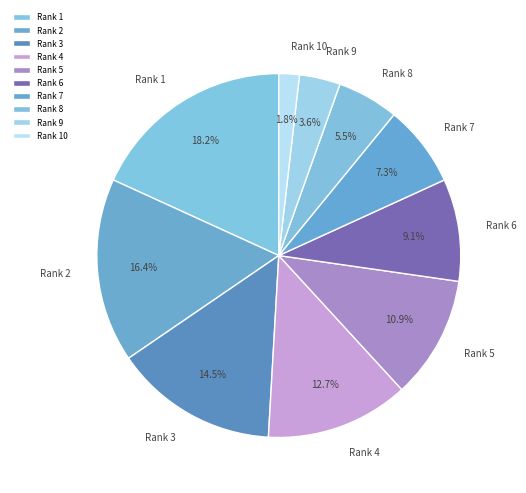

What is the largest slice in the pie chart?

Rank 1